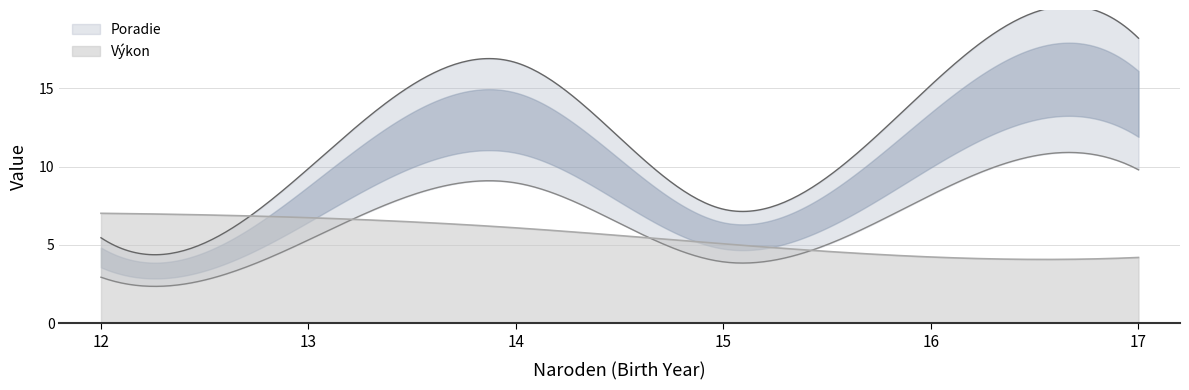

Between 14 and 13, which is larger?

14